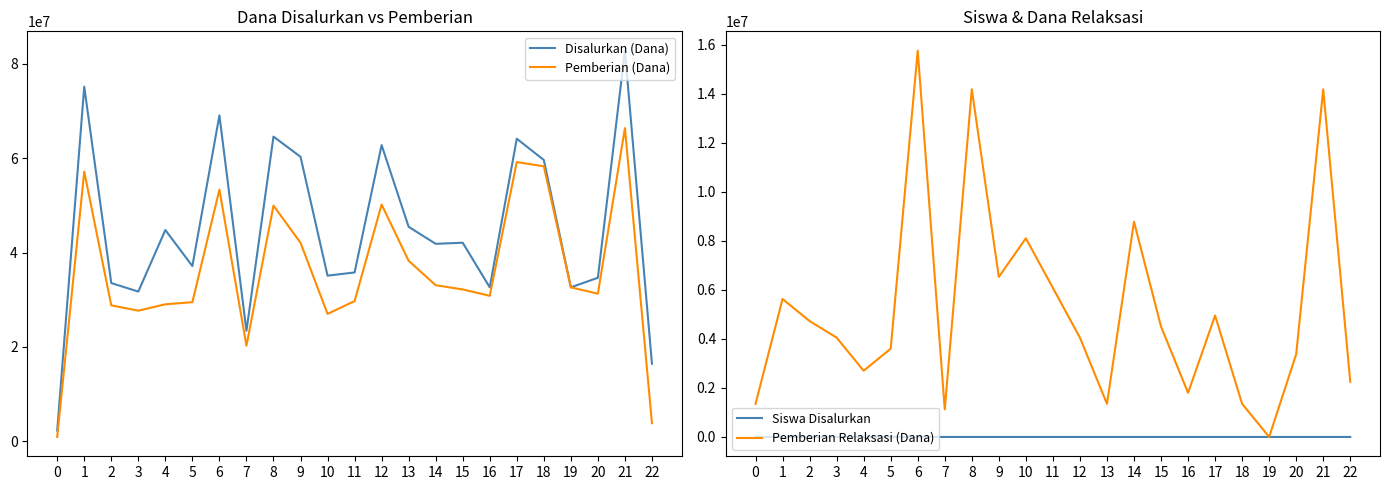

True or false: Pemberian Relaksasi (Dana) has a value of 3899195 at 22.

False